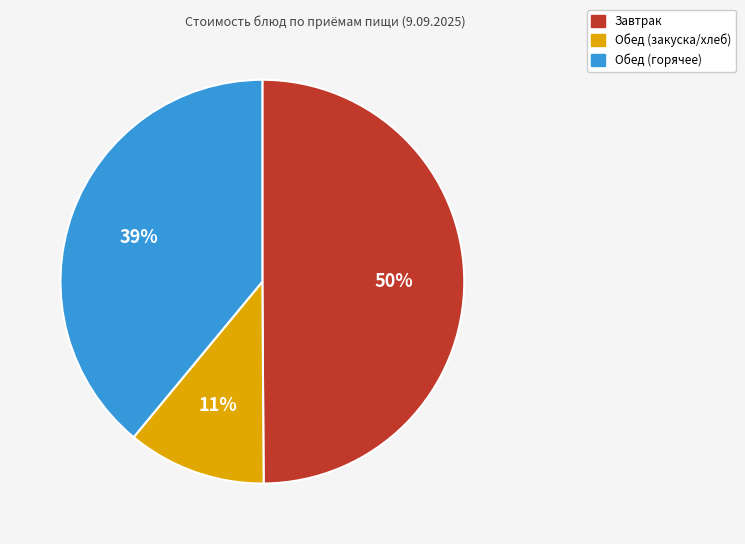

To the nearest percent, what is the difference between the largest and smallest slice percentages?

39%